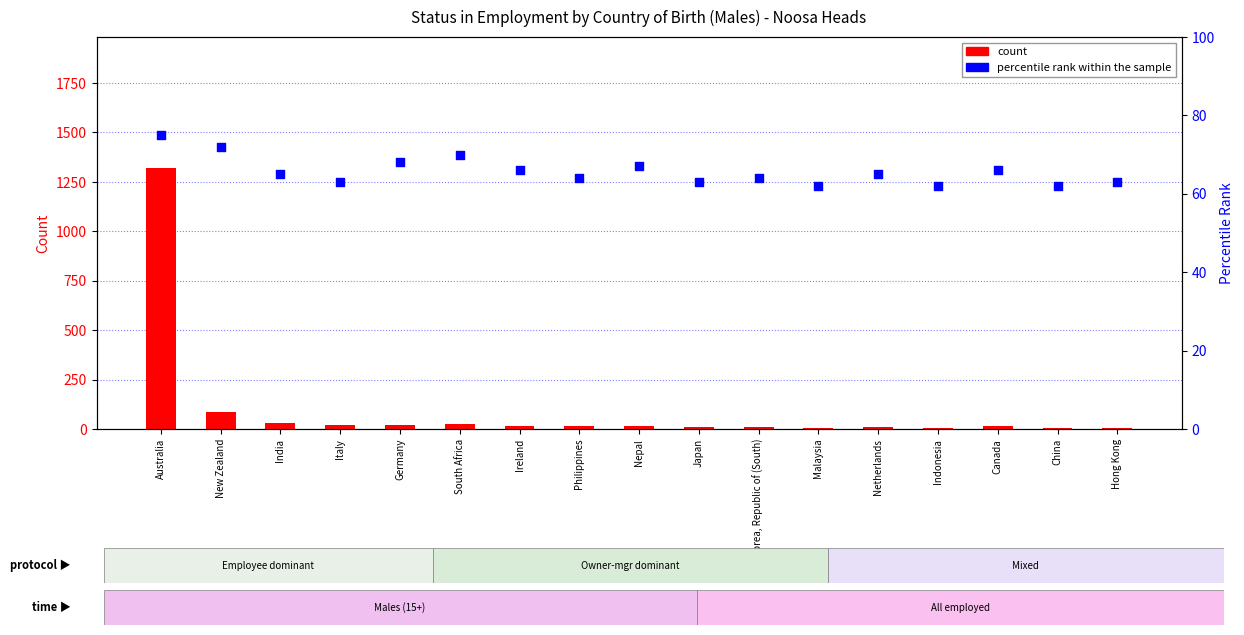

Which series reaches the maximum Y coordinate?

count